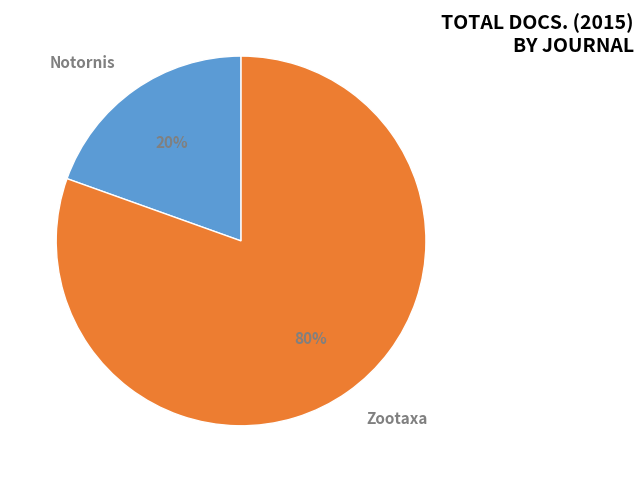

Do Notornis and Zootaxa together represent more than half of the pie?

Yes